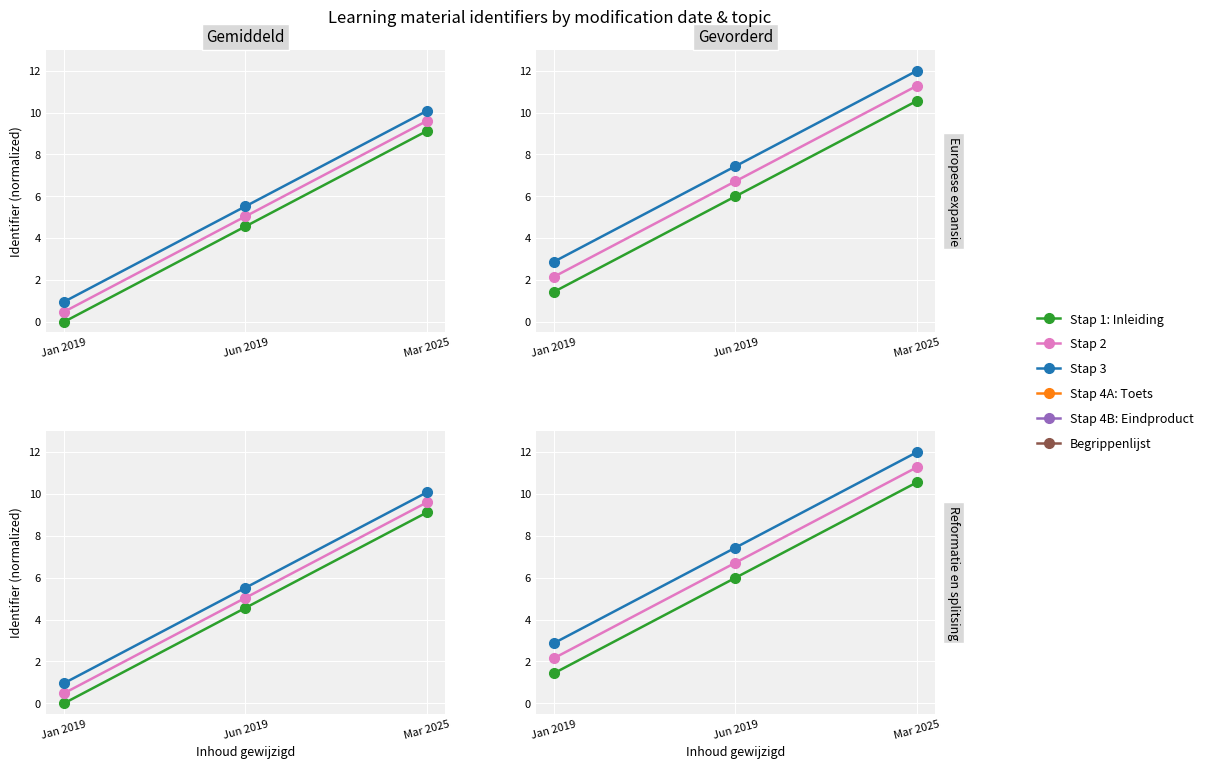

At which label does Stap 2 reach its peak?

Mar 2025